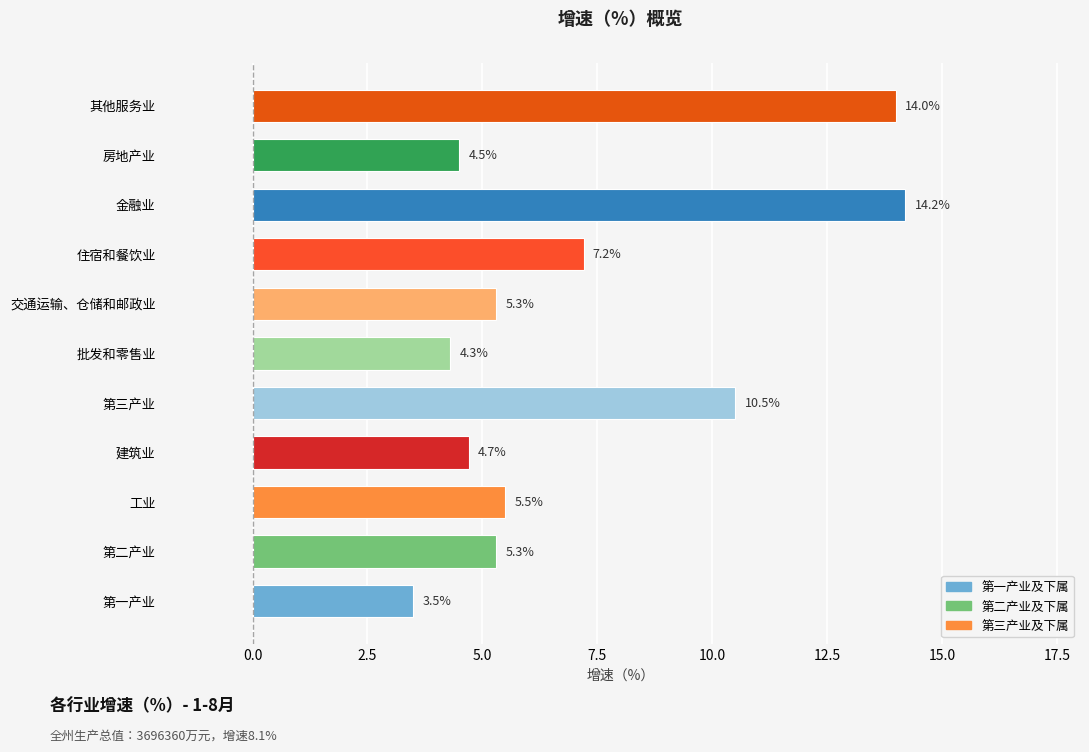

What is the change in value from 建筑业 to 第三产业?

+5.8